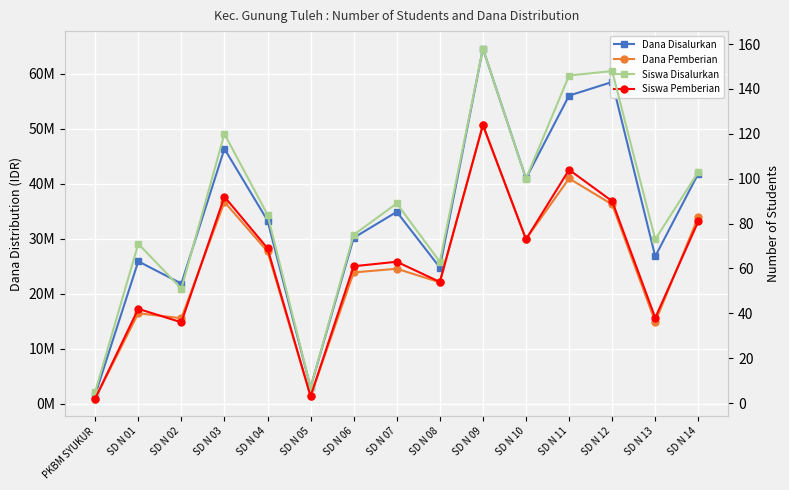

In Dana Disalurkan, how many points are lower than both neighbors (excluding endpoints)?

5